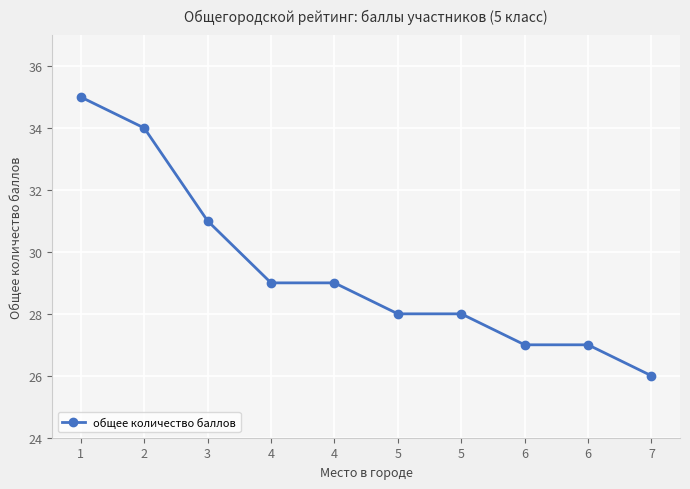

What is the sum of the values at 1 and 7?

61